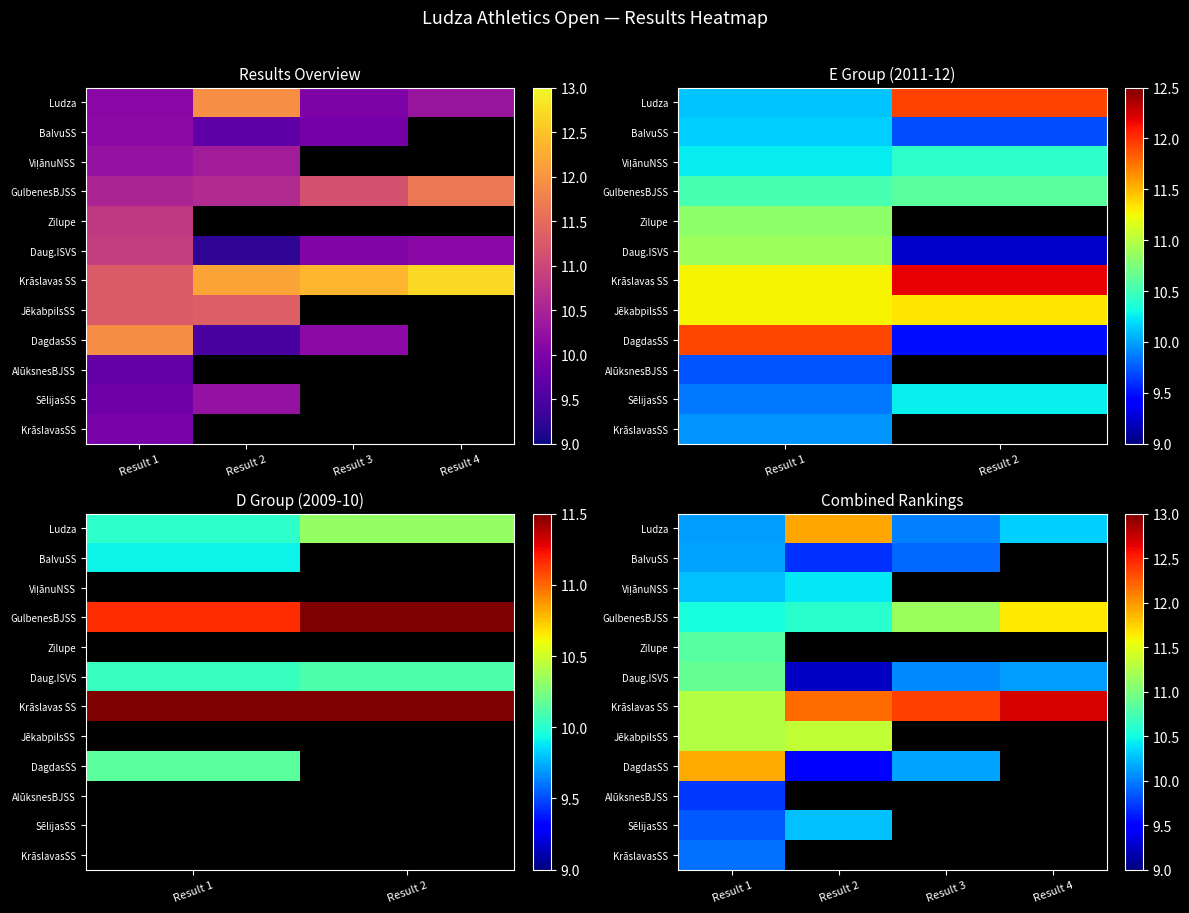

Where is GulbenesBJSS nearest to the value 11?

Result 3